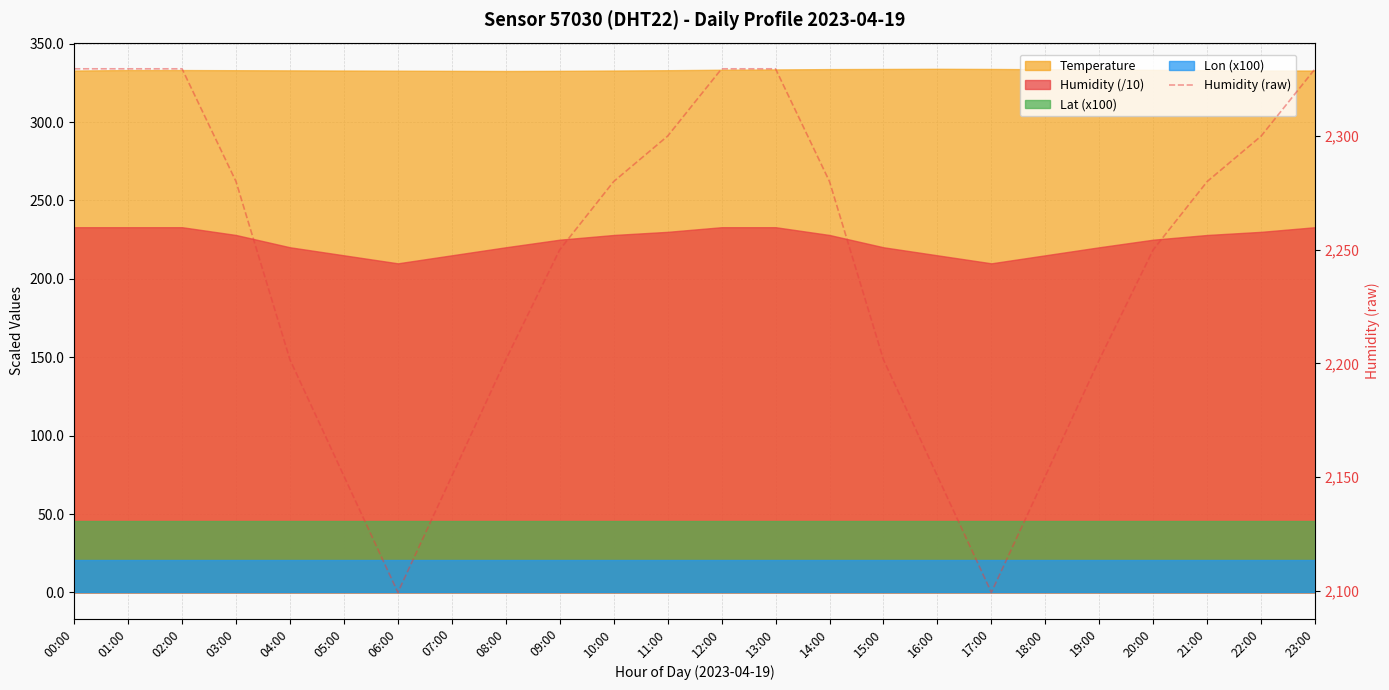

How many values are below 2280?

12